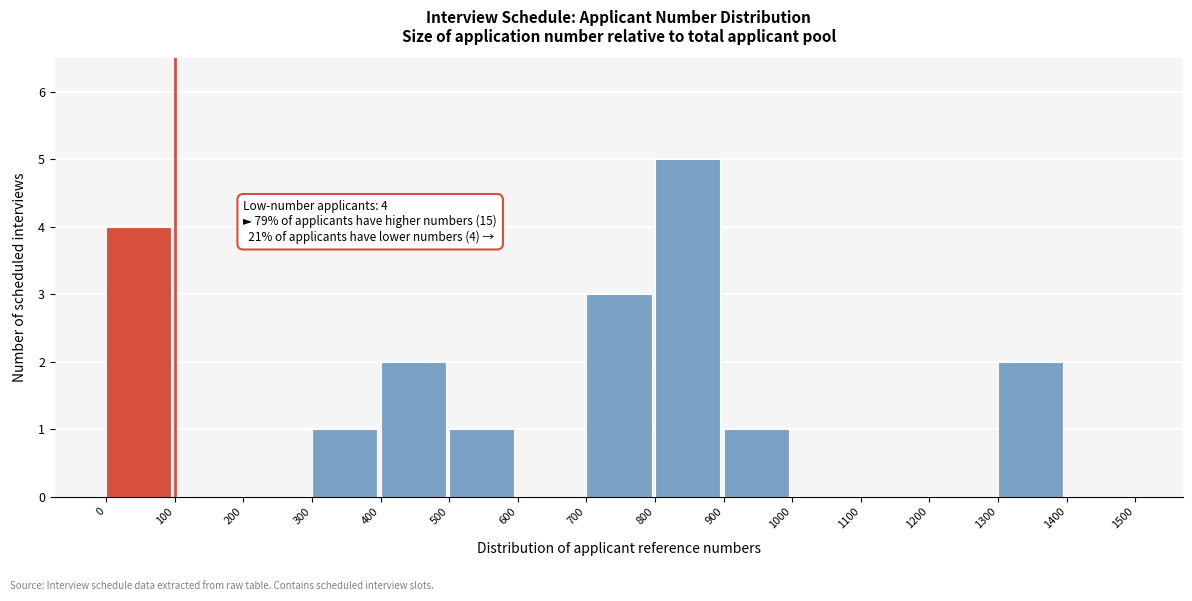

Which range on the x-axis has the tallest bar?

800 to 900